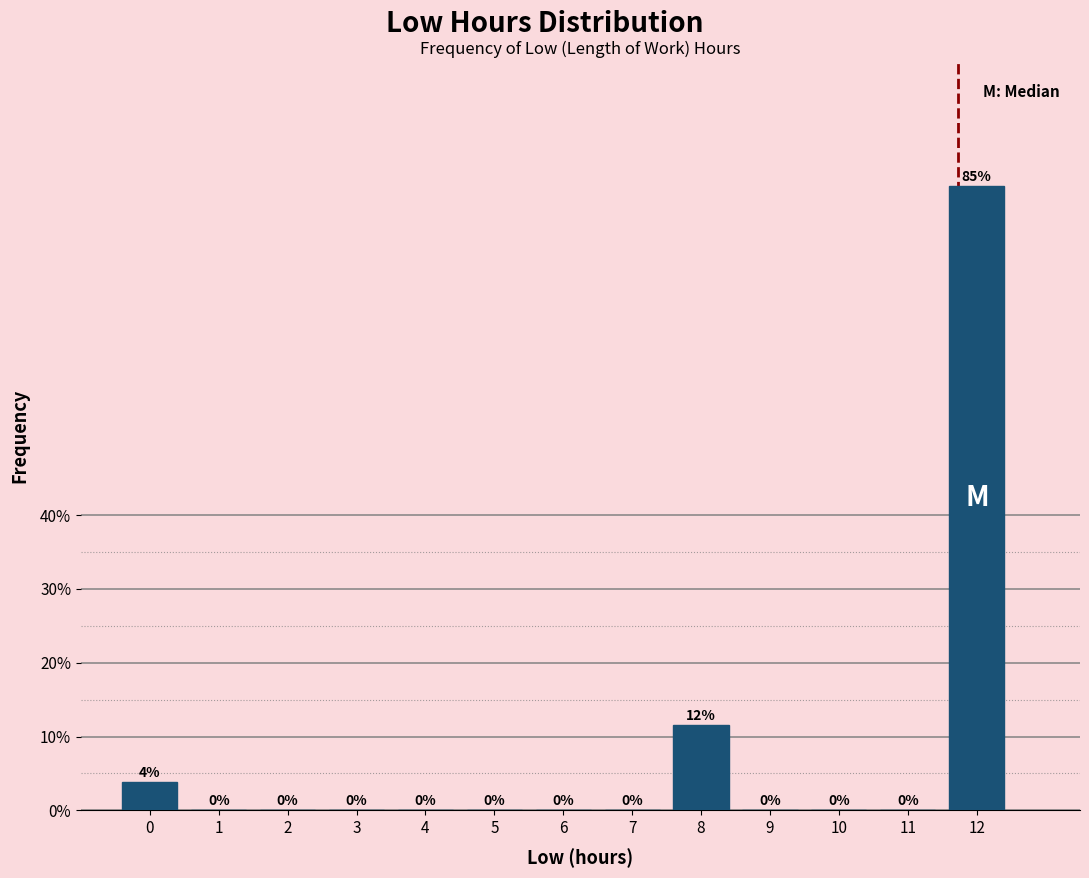

The value at 1 is 0.0. True or false?

True